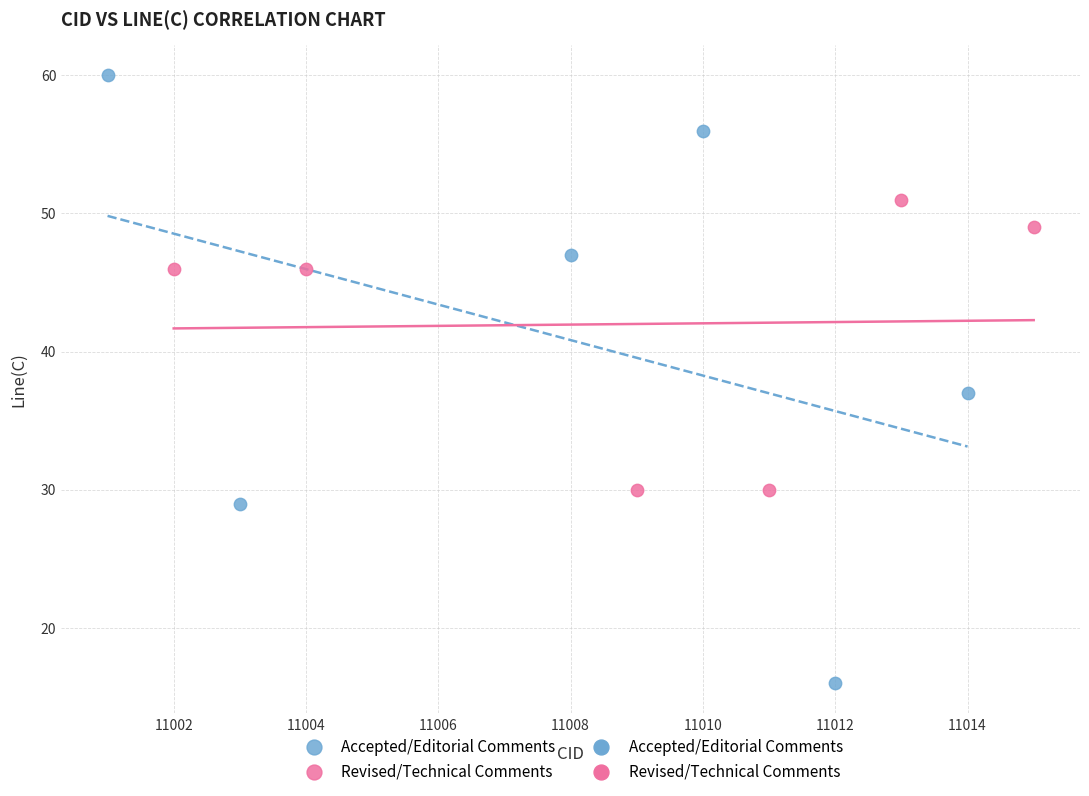

Which series has the widest spread of Y values?

Accepted/Editorial Comments